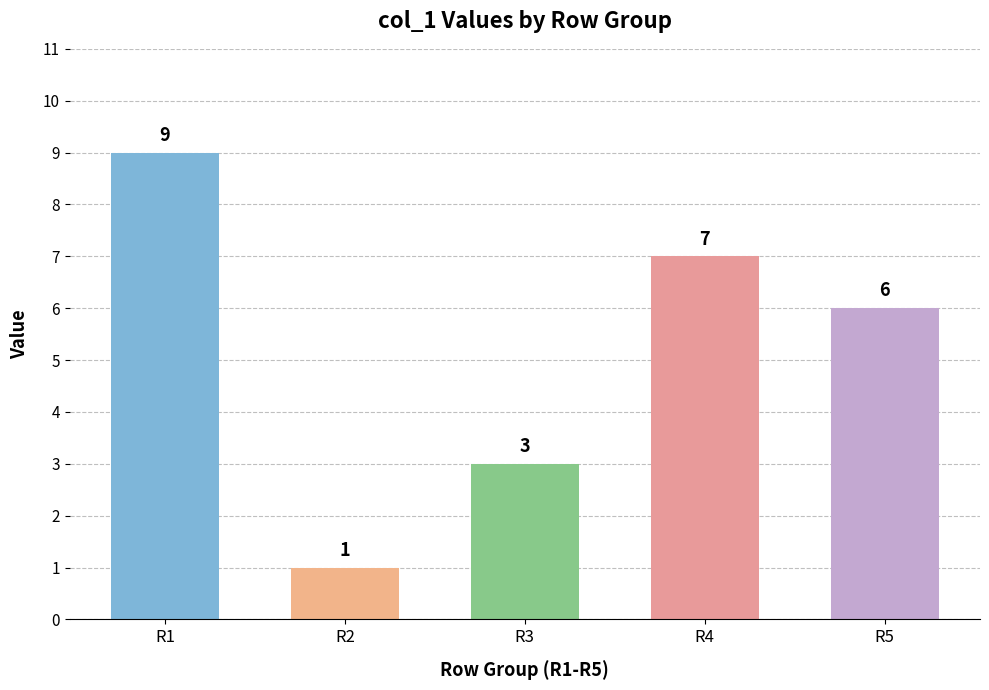

How many values are between 3 and 7?

3